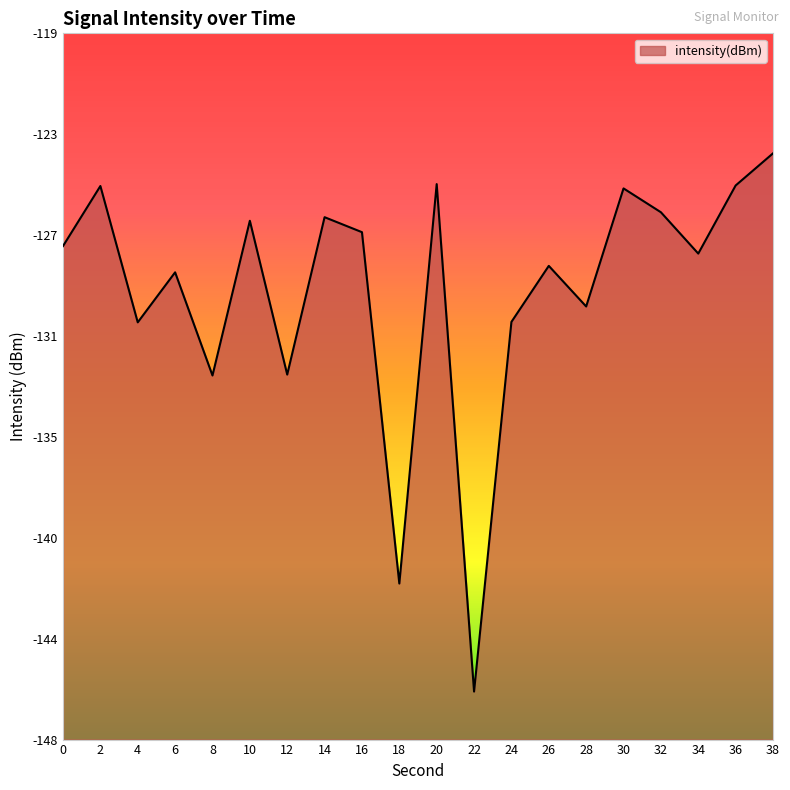

The value at 2 is -175.8. True or false?

False